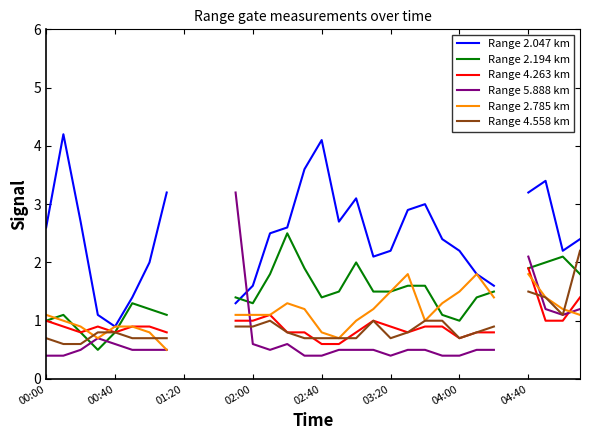

True or false: Range 4.263 km has a value of 0.4 at 00:40.

False